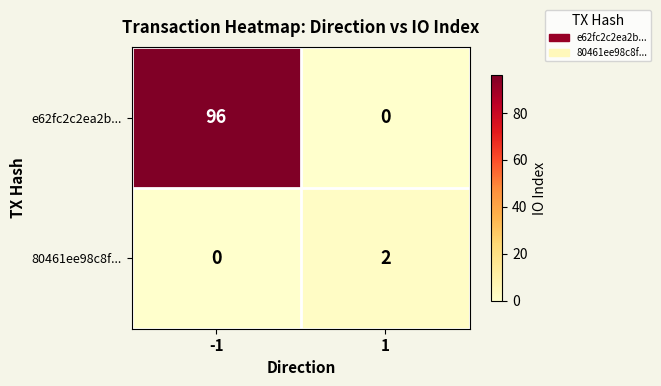

Read the e62fc2c2ea2b... value at -1.

96